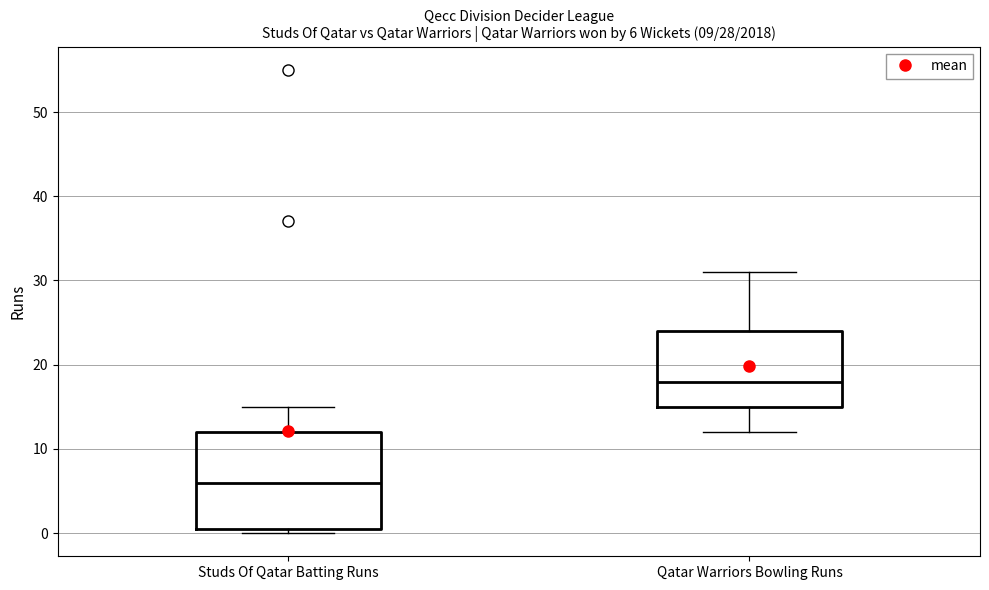

Which box is the tallest, from its lower edge to its upper edge?

Studs Of Qatar Batting Runs